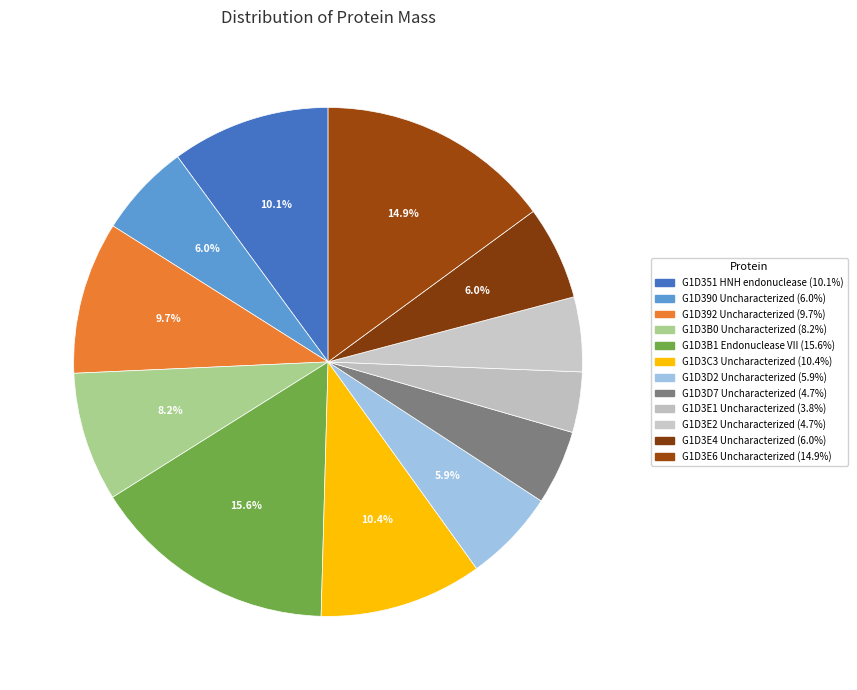

The G1D351 HNH endonuclease slice represents 16% of the pie. True or false?

False